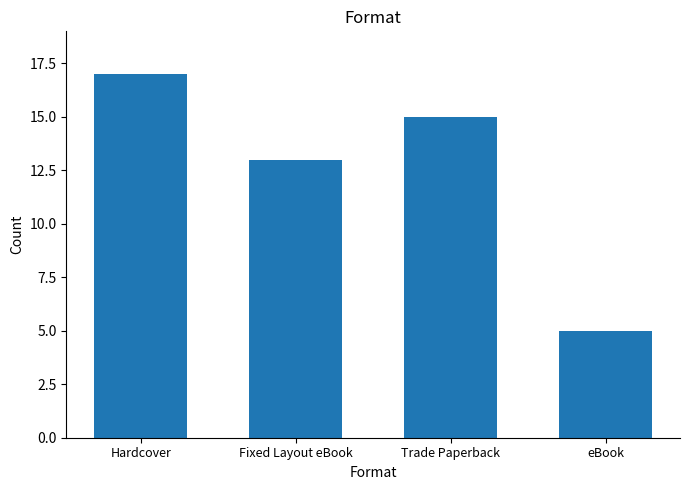

How many bars are there in total?

4